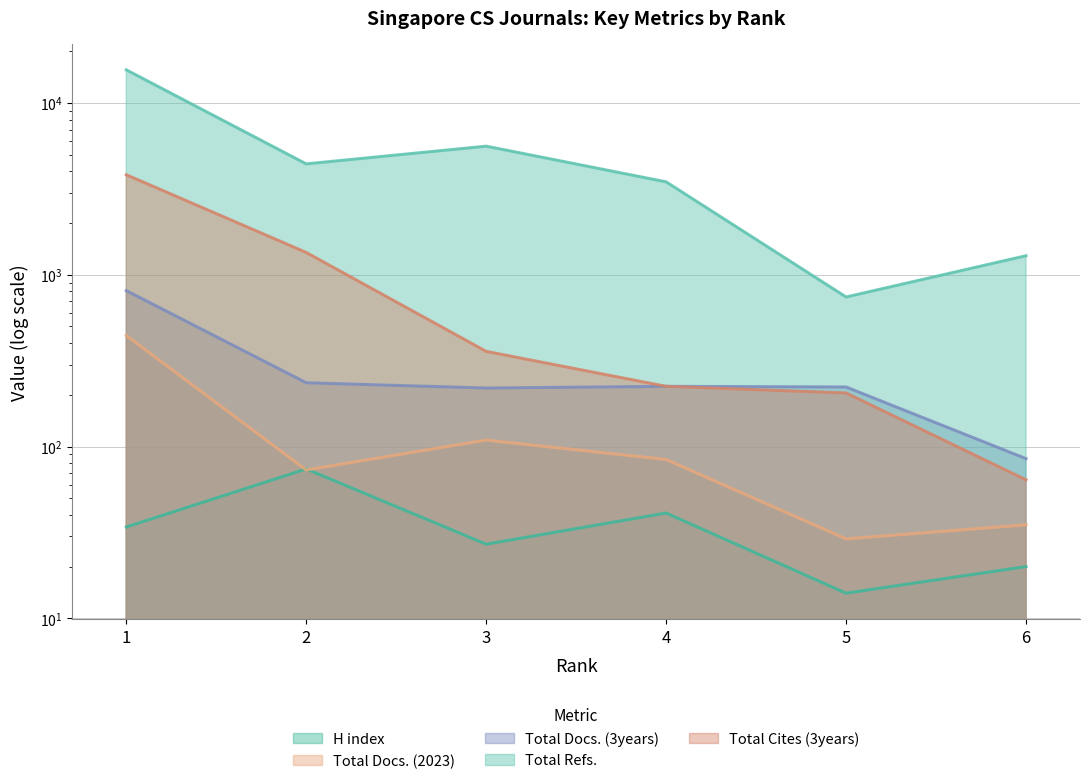

Rank the categories by Total Docs. (3years) value from highest to lowest.

1, 2, 4, 5, 3, 6